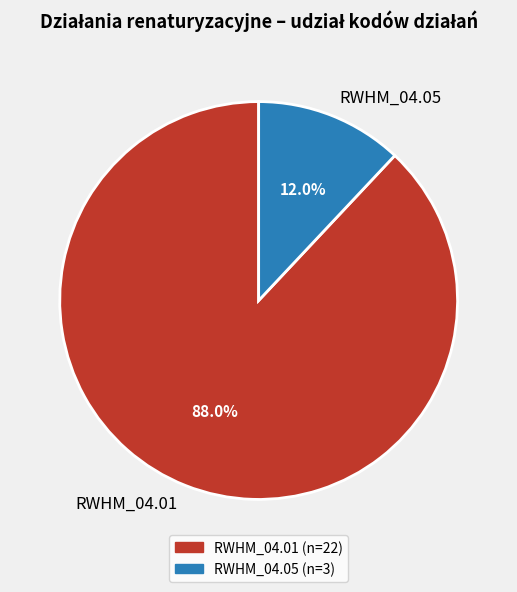

Which has a higher value, RWHM_04.05 or RWHM_04.01?

RWHM_04.01